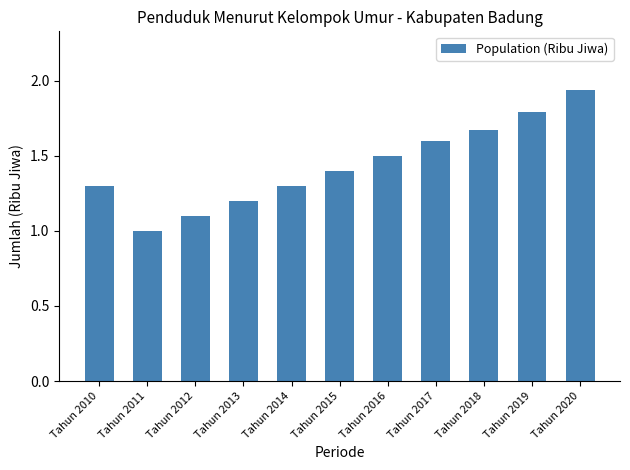

The value at Tahun 2015 is 1.4. True or false?

True